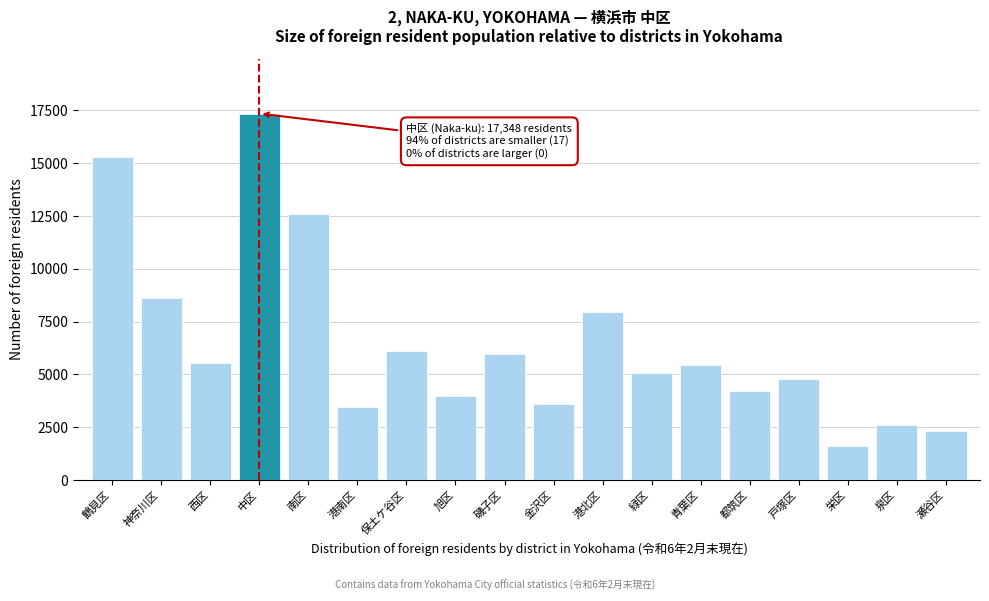

Reading left to right, list all the values displayed in this chart.

鶴見区=15308	神奈川区=8632	西区=5535	中区=17348	南区=12591	港南区=3434	保土ケ谷区=6098	旭区=3998	磯子区=5983	金沢区=3597	港北区=7945	緑区=5086	青葉区=5442	都筑区=4208	戸塚区=4801	栄区=1605	泉区=2626	瀬谷区=2316